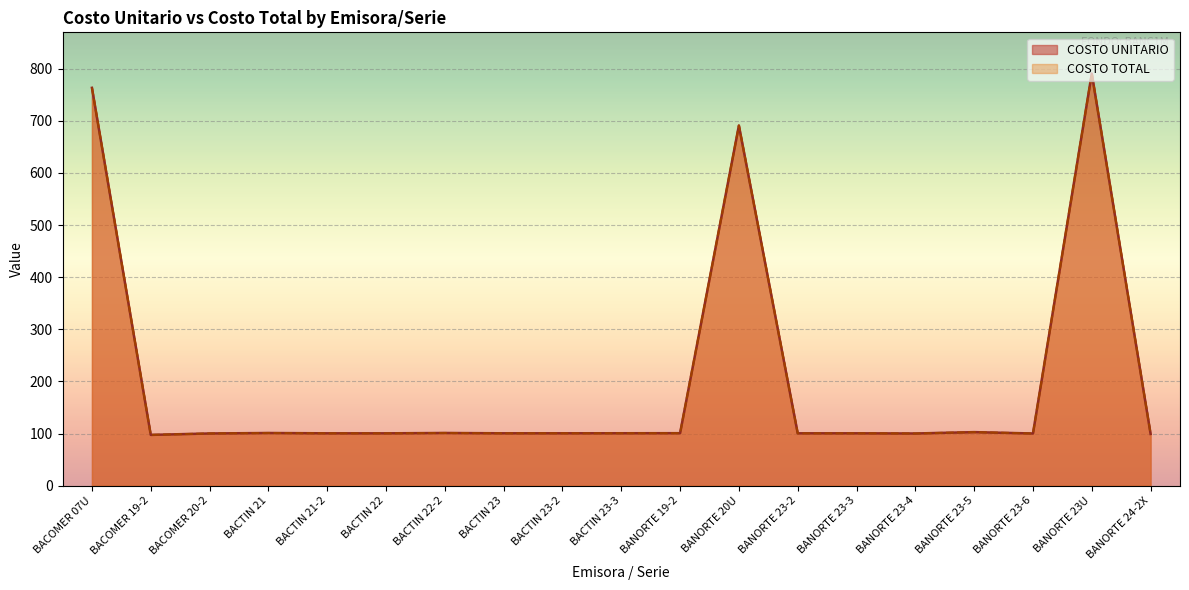

What is the value of the COSTO TOTAL point at the 2nd from the left?

97.6